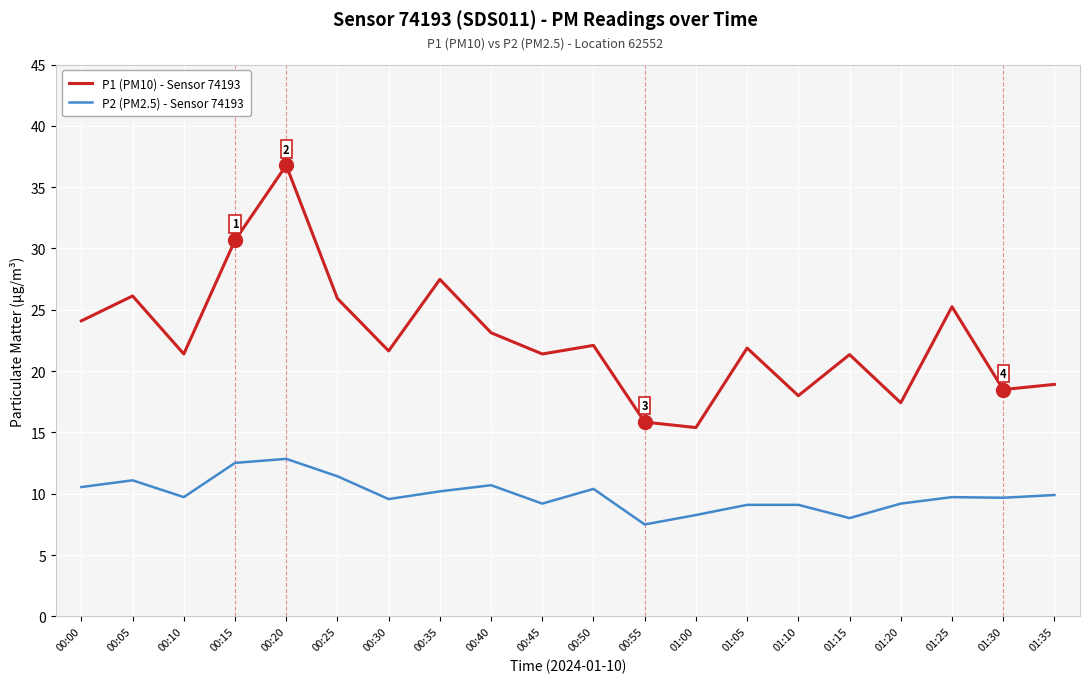

Is it true that P1 (PM10) - Sensor 74193 equals 22.9 at 01:20?

False